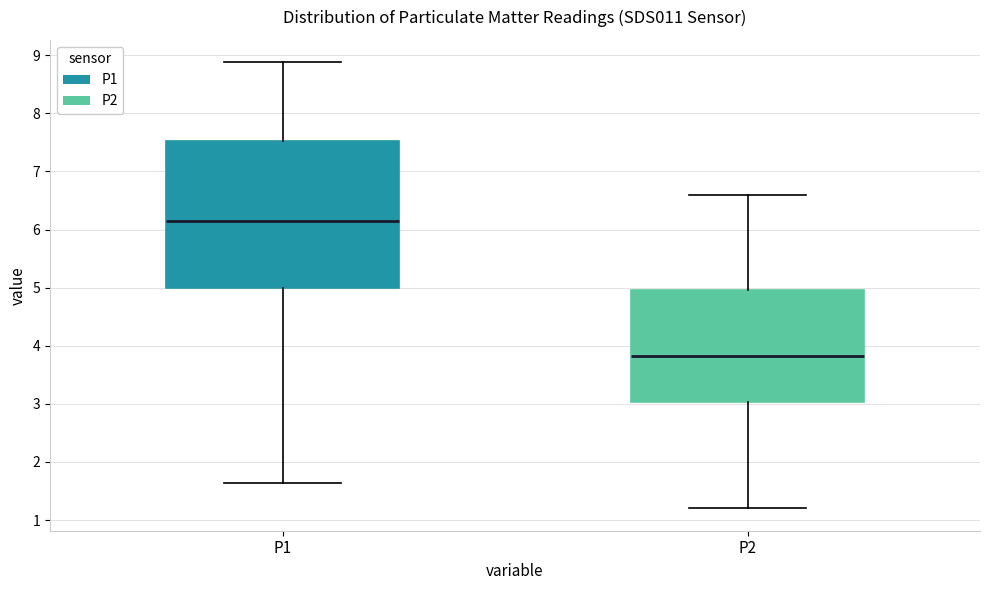

Reading left to right, read every box against the y-axis: the position of its median line, the range the box covers, and the ends of its whiskers. The values are not printed on the chart, so give them approximately, as read against the axis.

P1: median 6.2, box 5.0 to 7.5, whiskers 1.6 to 8.9
P2: median 3.8, box 3.0 to 5.0, whiskers 1.2 to 6.6